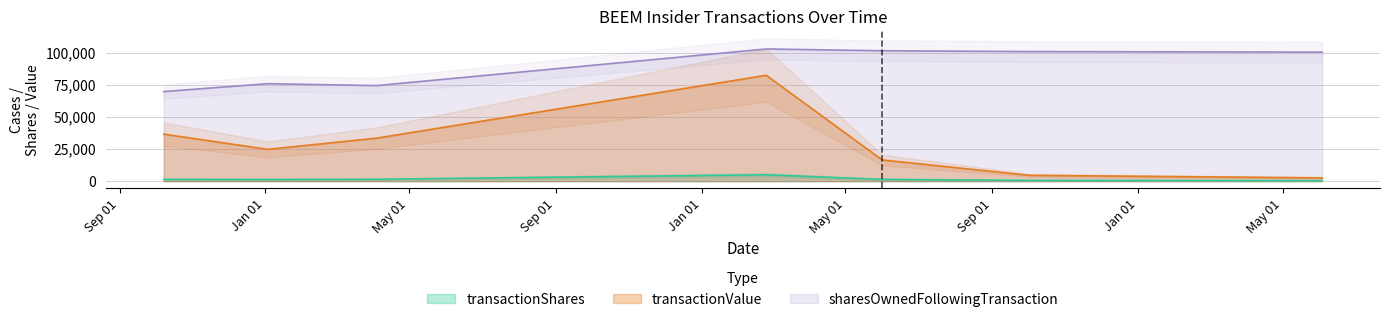

At which category is the sum across all series the highest?

2023-02-24